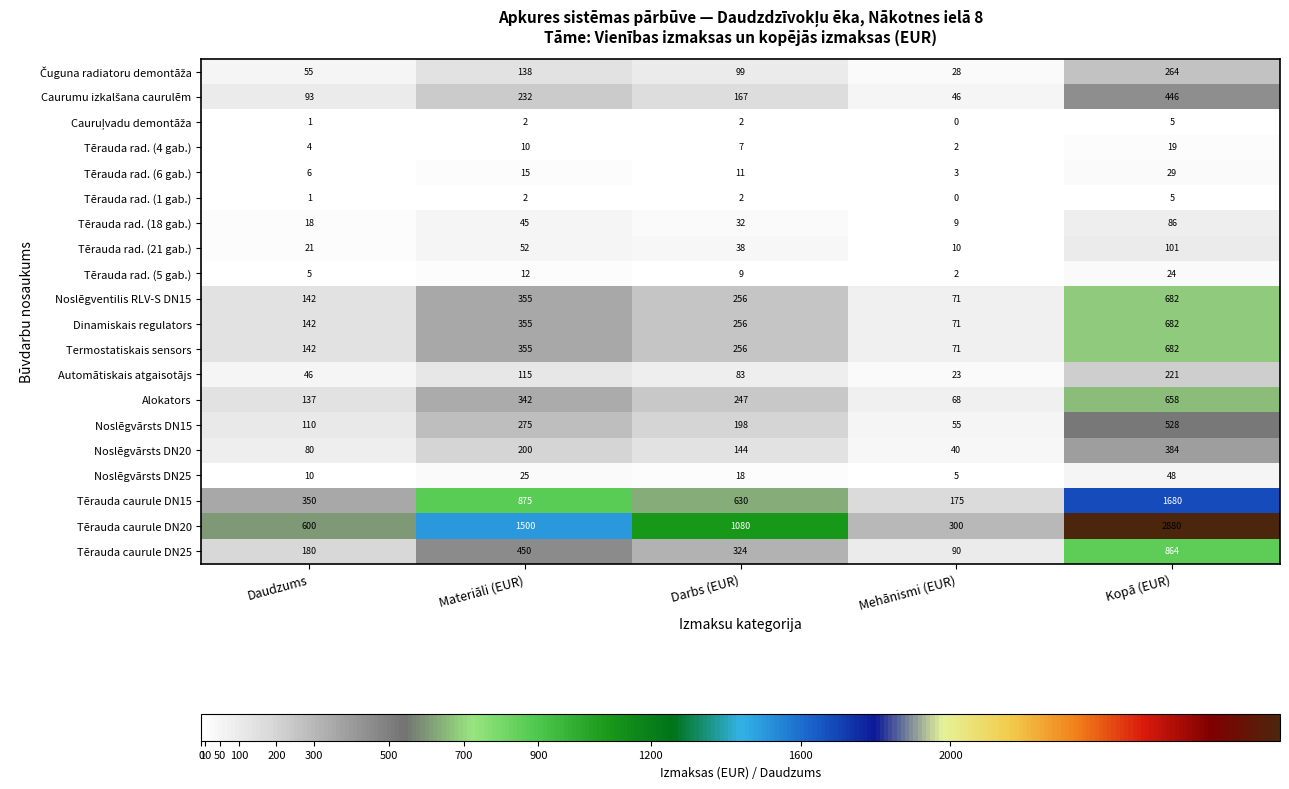

What is the difference between the maximum and minimum values in the Noslēgventilis RLV-S DN15 series?

611